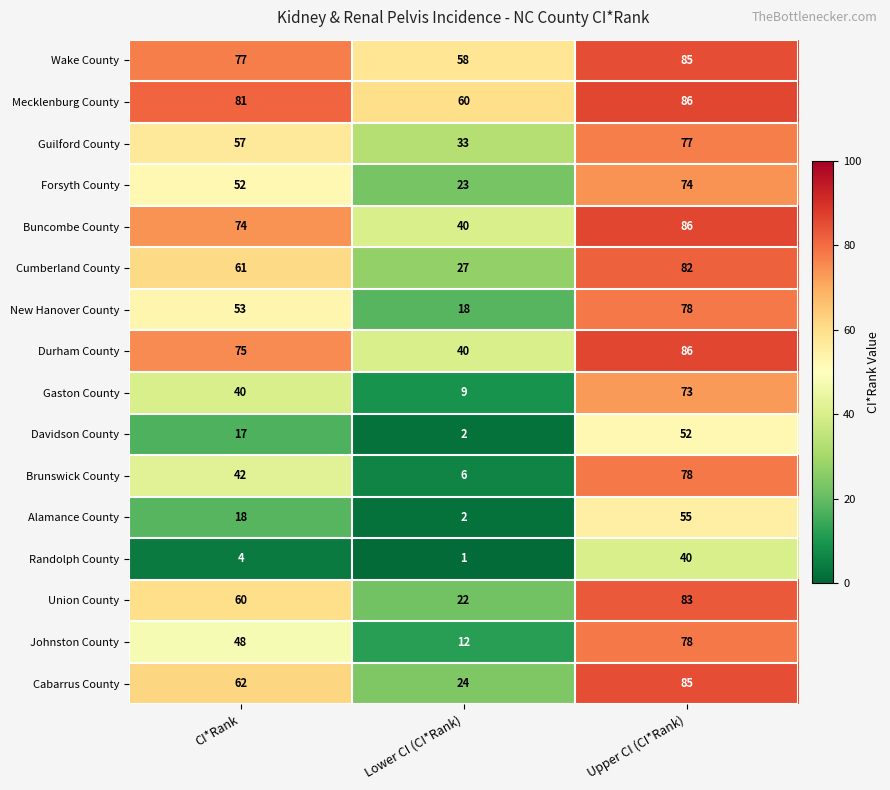

Which series has the widest spread of values?

Brunswick County